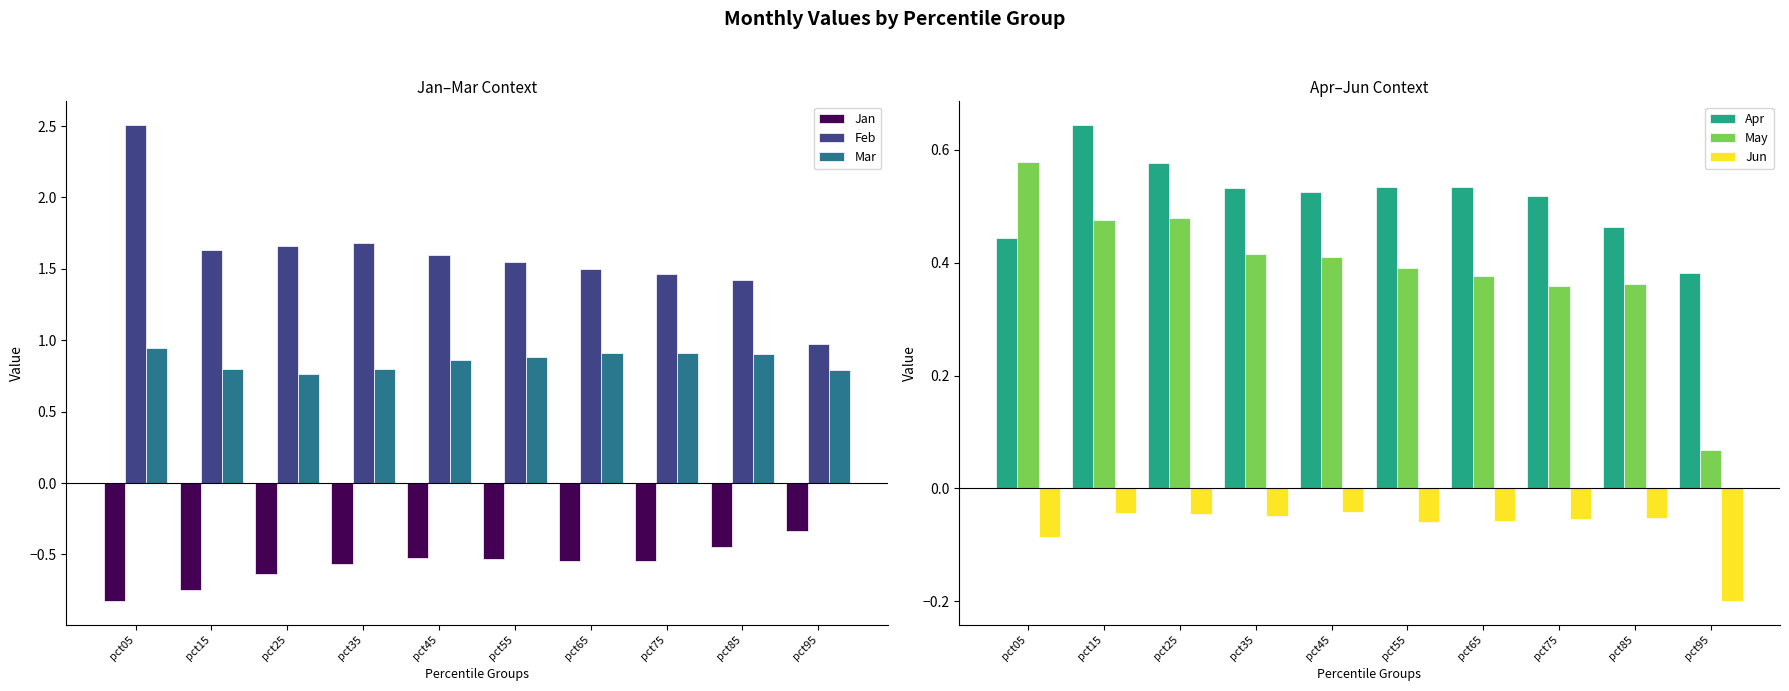

Is it true that May equals 0.1 at pct95?

True